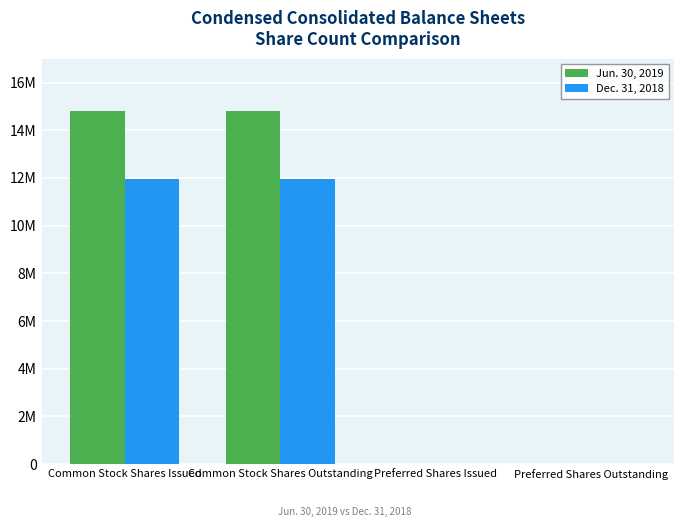

What are all the series names shown in the legend?

Jun. 30, 2019, Dec. 31, 2018